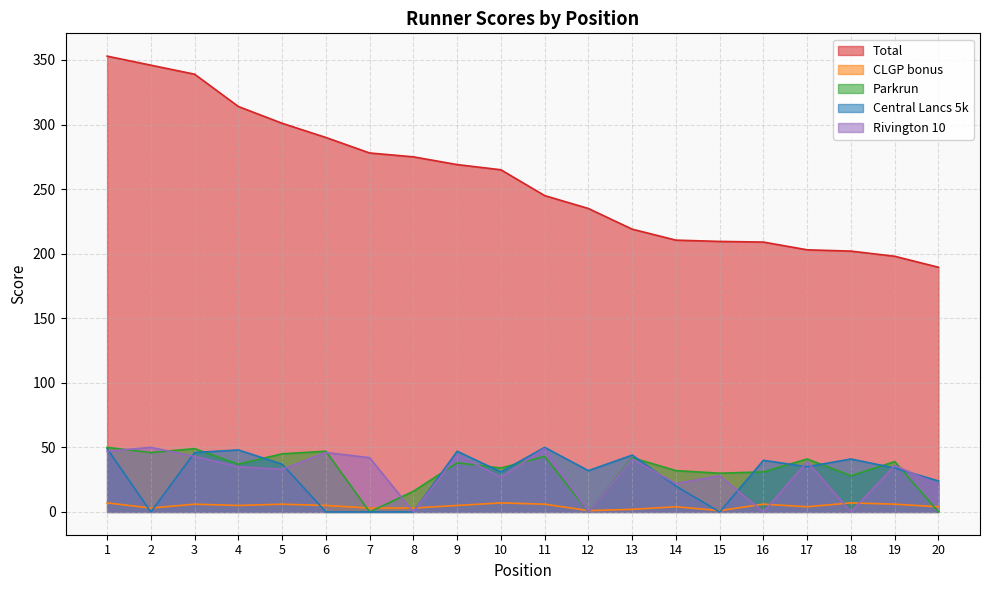

At 18, list the series in order from smallest to largest.

Rivington 10, CLGP bonus, Parkrun, Central Lancs 5k, Total